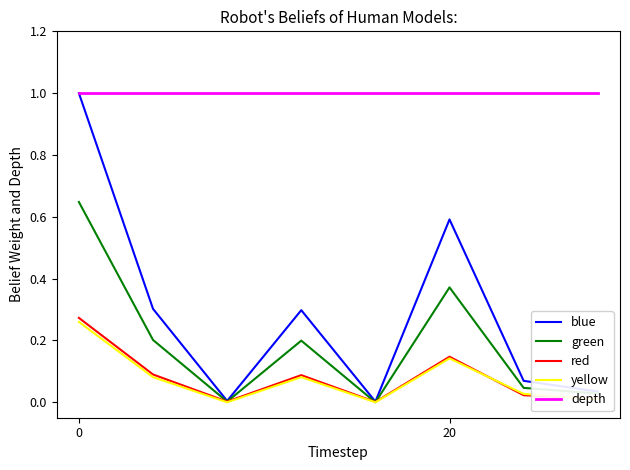

What is the maximum value shown in the chart?

1.0